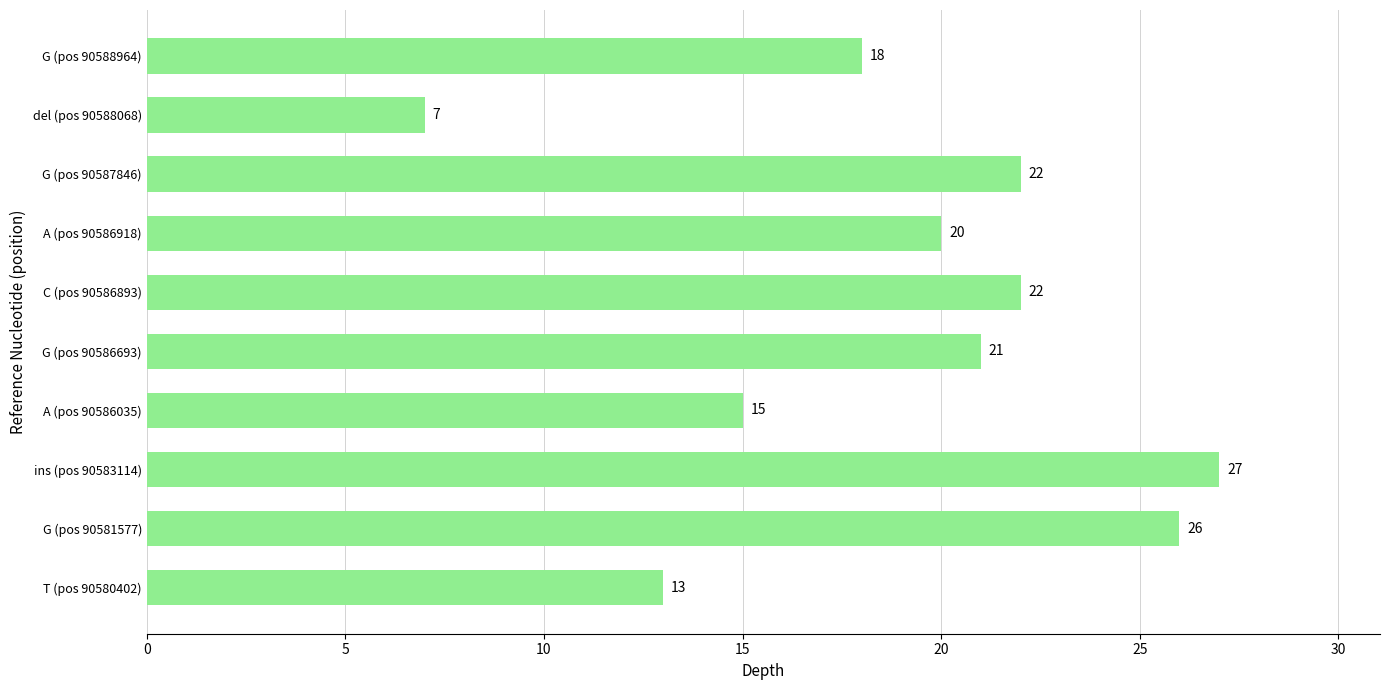

Reading bottom to top, list all the values displayed in this chart.

13	26	27	15	21	22	20	22	7	18